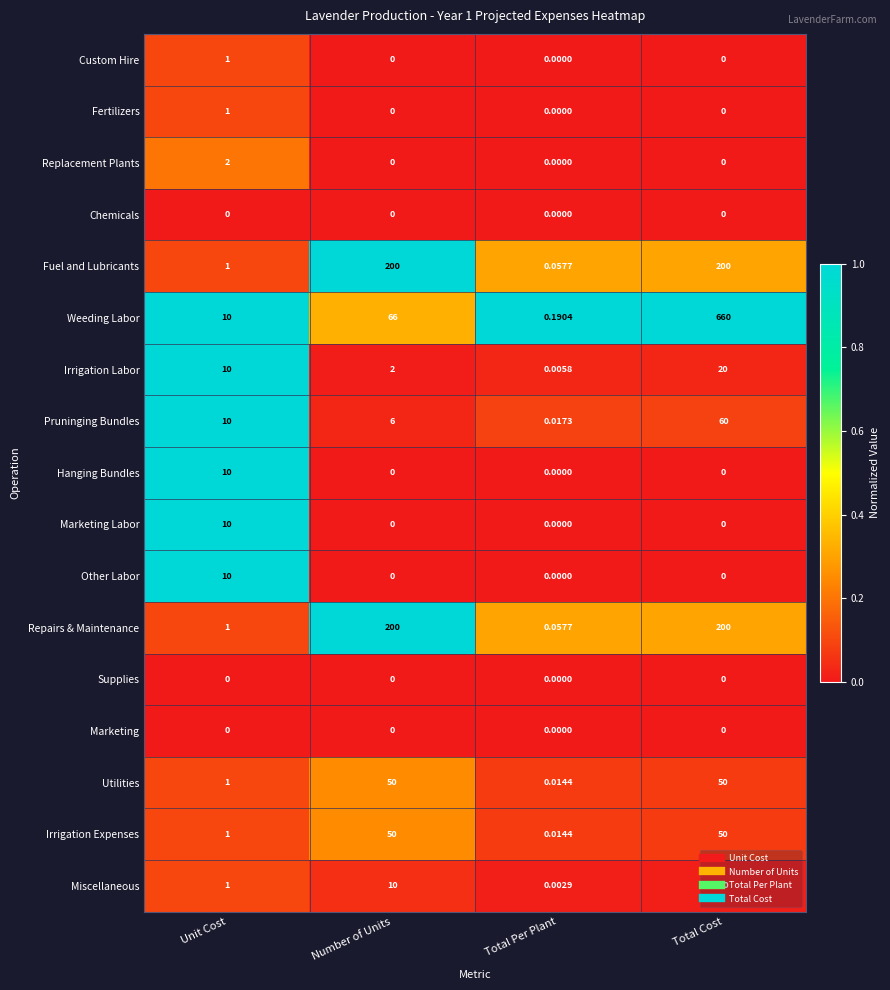

Which series has the largest total across all categories?

Weeding Labor